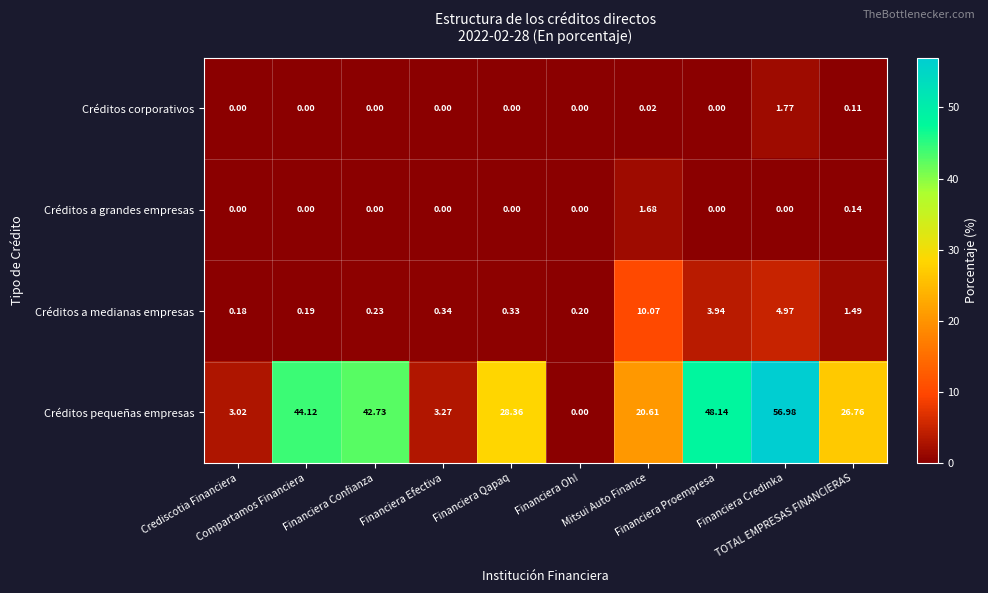

What is the maximum value shown in the chart?

57.0